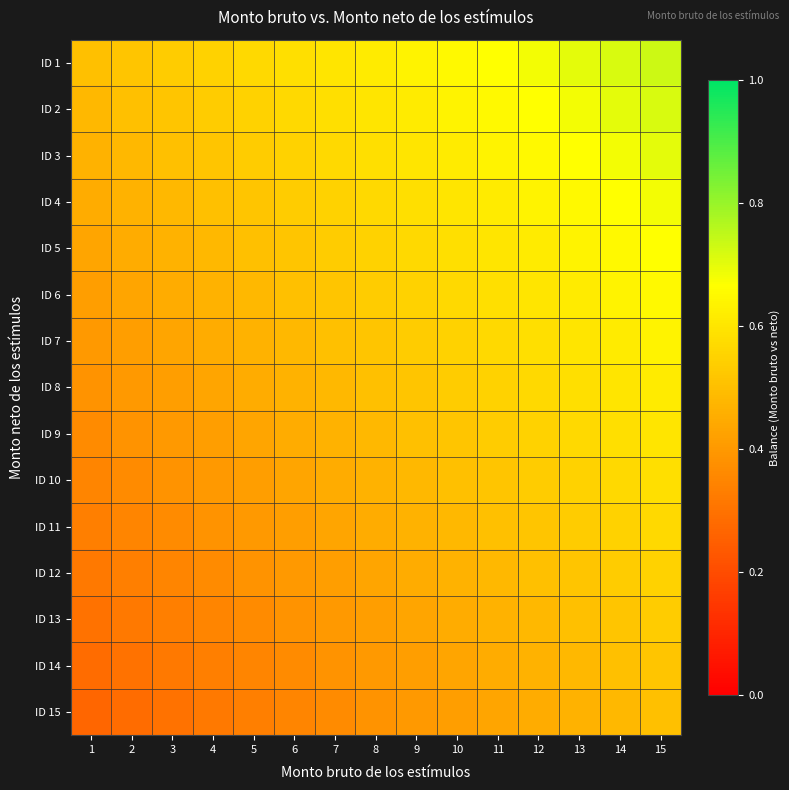

Reading left to right, list all the values displayed in this chart.

ID 1: 1=0.5	2=0.5	3=0.5	4=0.6	5=0.6	6=0.6	7=0.6	8=0.6	9=0.6	10=0.7	11=0.7	12=0.7	13=0.7	14=0.7	15=0.7
ID 2: 1=0.5	2=0.5	3=0.5	4=0.5	5=0.6	6=0.6	7=0.6	8=0.6	9=0.6	10=0.6	11=0.7	12=0.7	13=0.7	14=0.7	15=0.7
ID 3: 1=0.5	2=0.5	3=0.5	4=0.5	5=0.5	6=0.6	7=0.6	8=0.6	9=0.6	10=0.6	11=0.6	12=0.7	13=0.7	14=0.7	15=0.7
ID 4: 1=0.5	2=0.5	3=0.5	4=0.5	5=0.5	6=0.5	7=0.6	8=0.6	9=0.6	10=0.6	11=0.6	12=0.6	13=0.7	14=0.7	15=0.7
ID 5: 1=0.4	2=0.5	3=0.5	4=0.5	5=0.5	6=0.5	7=0.5	8=0.6	9=0.6	10=0.6	11=0.6	12=0.6	13=0.6	14=0.7	15=0.7
ID 6: 1=0.4	2=0.4	3=0.5	4=0.5	5=0.5	6=0.5	7=0.5	8=0.5	9=0.6	10=0.6	11=0.6	12=0.6	13=0.6	14=0.6	15=0.7
ID 7: 1=0.4	2=0.4	3=0.4	4=0.5	5=0.5	6=0.5	7=0.5	8=0.5	9=0.5	10=0.6	11=0.6	12=0.6	13=0.6	14=0.6	15=0.6
ID 8: 1=0.4	2=0.4	3=0.4	4=0.4	5=0.5	6=0.5	7=0.5	8=0.5	9=0.5	10=0.5	11=0.6	12=0.6	13=0.6	14=0.6	15=0.6
ID 9: 1=0.4	2=0.4	3=0.4	4=0.4	5=0.4	6=0.5	7=0.5	8=0.5	9=0.5	10=0.5	11=0.5	12=0.6	13=0.6	14=0.6	15=0.6
ID 10: 1=0.3	2=0.4	3=0.4	4=0.4	5=0.4	6=0.4	7=0.5	8=0.5	9=0.5	10=0.5	11=0.5	12=0.5	13=0.6	14=0.6	15=0.6
ID 11: 1=0.3	2=0.3	3=0.4	4=0.4	5=0.4	6=0.4	7=0.4	8=0.5	9=0.5	10=0.5	11=0.5	12=0.5	13=0.5	14=0.6	15=0.6
ID 12: 1=0.3	2=0.3	3=0.3	4=0.4	5=0.4	6=0.4	7=0.4	8=0.4	9=0.5	10=0.5	11=0.5	12=0.5	13=0.5	14=0.5	15=0.6
ID 13: 1=0.3	2=0.3	3=0.3	4=0.3	5=0.4	6=0.4	7=0.4	8=0.4	9=0.4	10=0.5	11=0.5	12=0.5	13=0.5	14=0.5	15=0.5
ID 14: 1=0.3	2=0.3	3=0.3	4=0.3	5=0.3	6=0.4	7=0.4	8=0.4	9=0.4	10=0.4	11=0.5	12=0.5	13=0.5	14=0.5	15=0.5
ID 15: 1=0.3	2=0.3	3=0.3	4=0.3	5=0.3	6=0.3	7=0.4	8=0.4	9=0.4	10=0.4	11=0.4	12=0.5	13=0.5	14=0.5	15=0.5